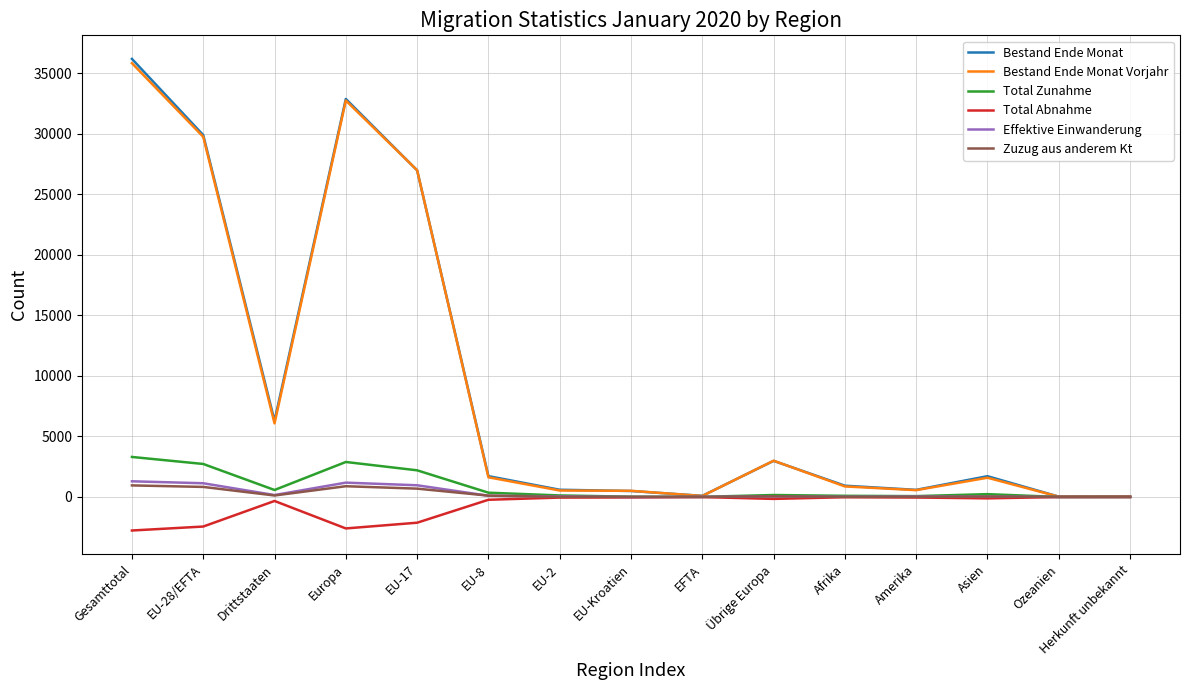

At which label is Bestand Ende Monat Vorjahr closest to 17921?

EU-17